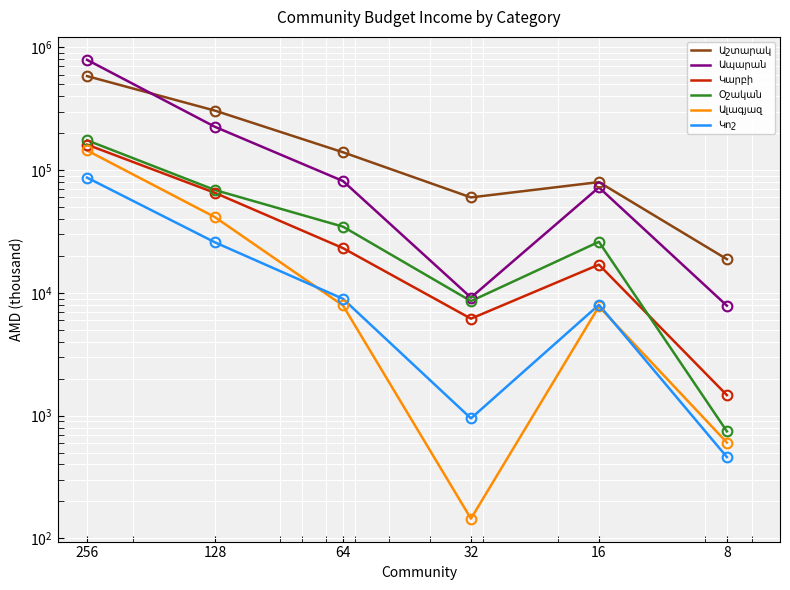

What is the value of the Օշական point at the 1st from the left?

175338.7